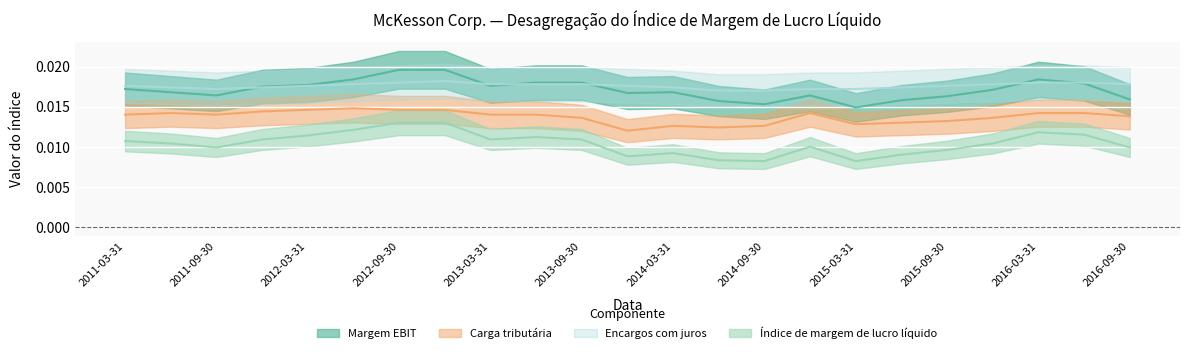

Where is Carga tributária nearest to the value 0?

2013-12-31